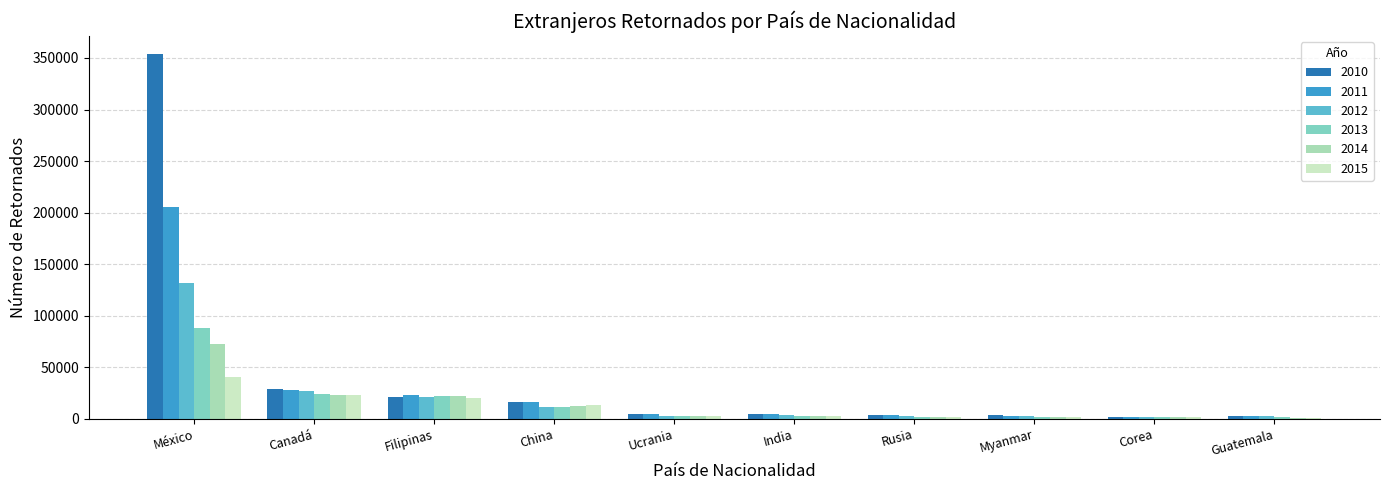

At which category is the sum across all series the highest?

México